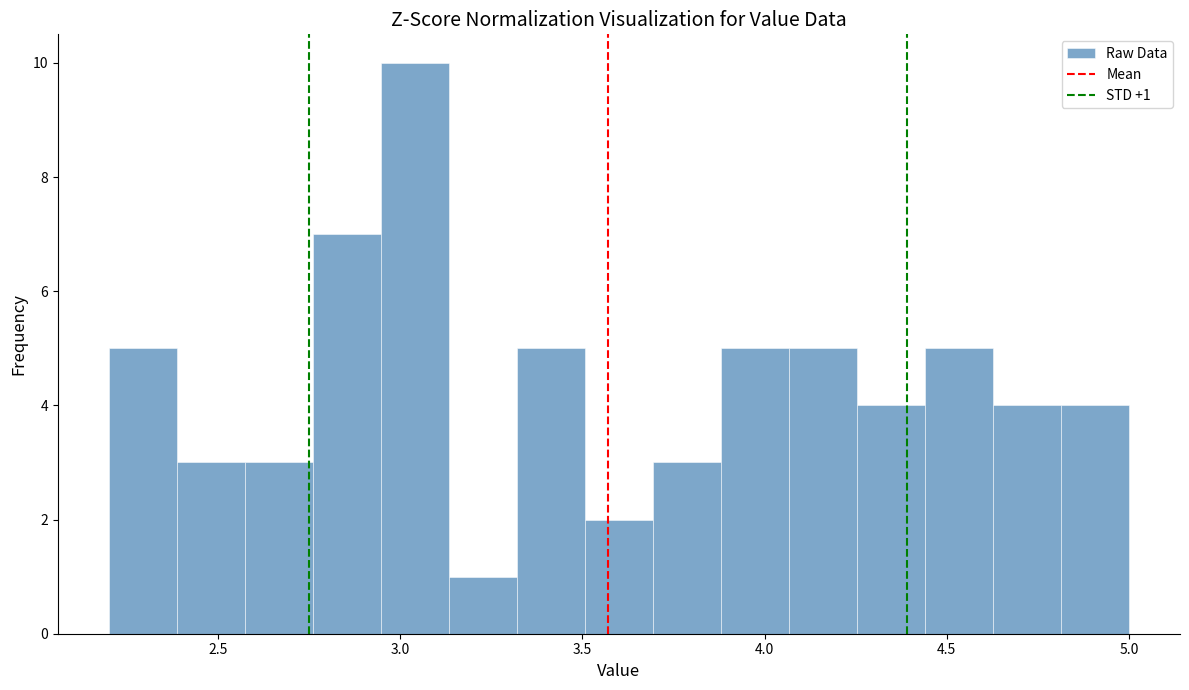

Around what value on the x-axis is the tallest bar? Give the approximate position of its centre, as read against the axis.

3.05